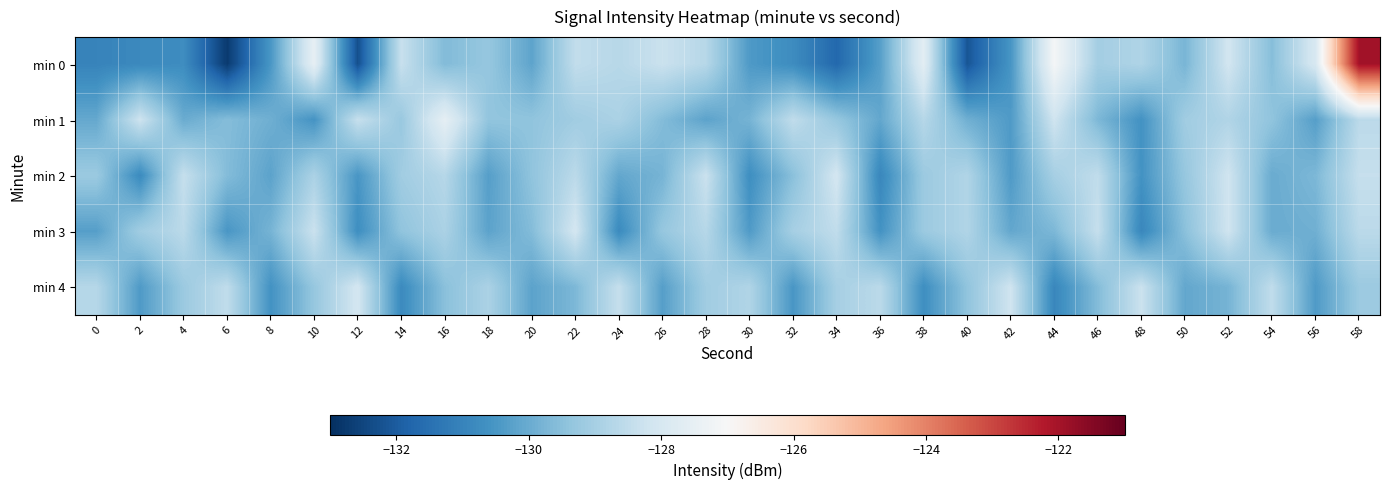

Reading left to right, transcribe all the data shown in this chart.

min 0: 0=-131.0	2=-130.8	4=-130.7	6=-132.7	8=-130.5	10=-127.5	12=-132.3	14=-128.4	16=-129.6	18=-129.3	20=-130.2	22=-128.5	24=-128.7	26=-128.3	28=-128.7	30=-130.4	32=-130.8	34=-131.7	36=-130.3	38=-127.6	40=-132.1	42=-130.5	44=-127.1	46=-129.1	48=-128.8	50=-129.8	52=-128.1	54=-129.6	56=-128.0	58=-122.0
min 1: 0=-130.1	2=-128.2	4=-130.0	6=-129.6	8=-129.9	10=-130.6	12=-128.4	14=-129.3	16=-127.5	18=-129.4	20=-129.4	22=-129.1	24=-128.9	26=-129.6	28=-130.2	30=-129.8	32=-128.5	34=-129.3	36=-130.1	38=-128.7	40=-129.9	42=-130.4	44=-128.2	46=-129.7	48=-130.6	50=-129.1	52=-128.8	54=-129.4	56=-130.3	58=-128.6
min 2: 0=-129.2	2=-130.8	4=-128.4	6=-129.6	8=-130.2	10=-128.9	12=-130.5	14=-129.1	16=-128.7	18=-130.3	20=-129.4	22=-128.6	24=-130.1	26=-129.8	28=-128.3	30=-130.7	32=-129.5	34=-128.1	36=-130.9	38=-129.2	40=-128.8	42=-130.4	44=-129.0	46=-128.5	48=-130.6	50=-129.3	52=-128.2	54=-130.0	56=-129.7	58=-128.4
min 3: 0=-130.3	2=-129.1	4=-128.6	6=-130.5	8=-129.8	10=-128.3	12=-130.7	14=-129.4	16=-128.9	18=-130.2	20=-129.6	22=-128.1	24=-130.8	26=-129.3	28=-128.7	30=-130.4	32=-129.0	34=-128.5	36=-130.6	38=-129.2	40=-128.8	42=-130.1	44=-129.7	46=-128.4	48=-130.9	50=-129.5	52=-128.2	54=-130.0	56=-129.9	58=-128.6
min 4: 0=-128.7	2=-130.4	4=-129.2	6=-128.5	8=-130.6	10=-129.3	12=-128.1	14=-130.8	16=-129.5	18=-128.9	20=-130.2	22=-129.7	24=-128.4	26=-130.3	28=-129.1	30=-128.8	32=-130.5	34=-129.0	36=-128.6	38=-130.7	40=-129.4	42=-128.2	44=-130.9	46=-129.6	48=-128.3	50=-130.1	52=-129.8	54=-128.5	56=-130.4	58=-129.2